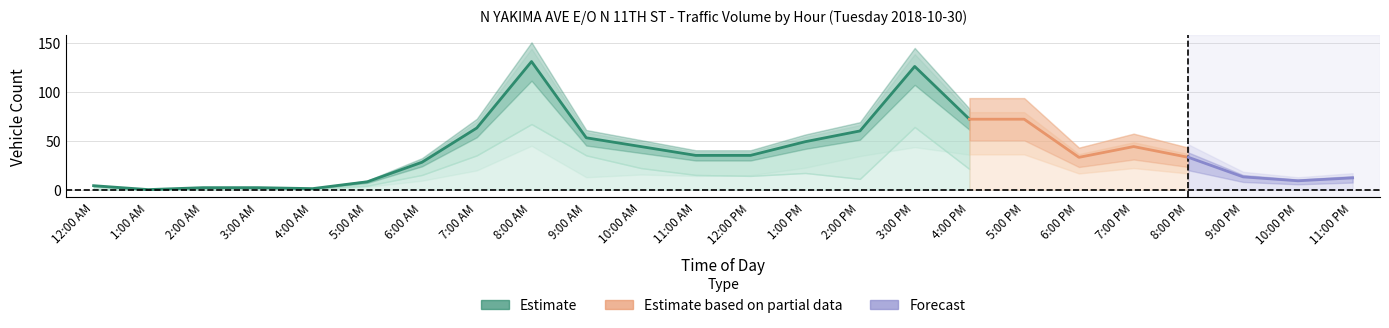

The value of EB at 1:00 AM is -23. True or false?

False